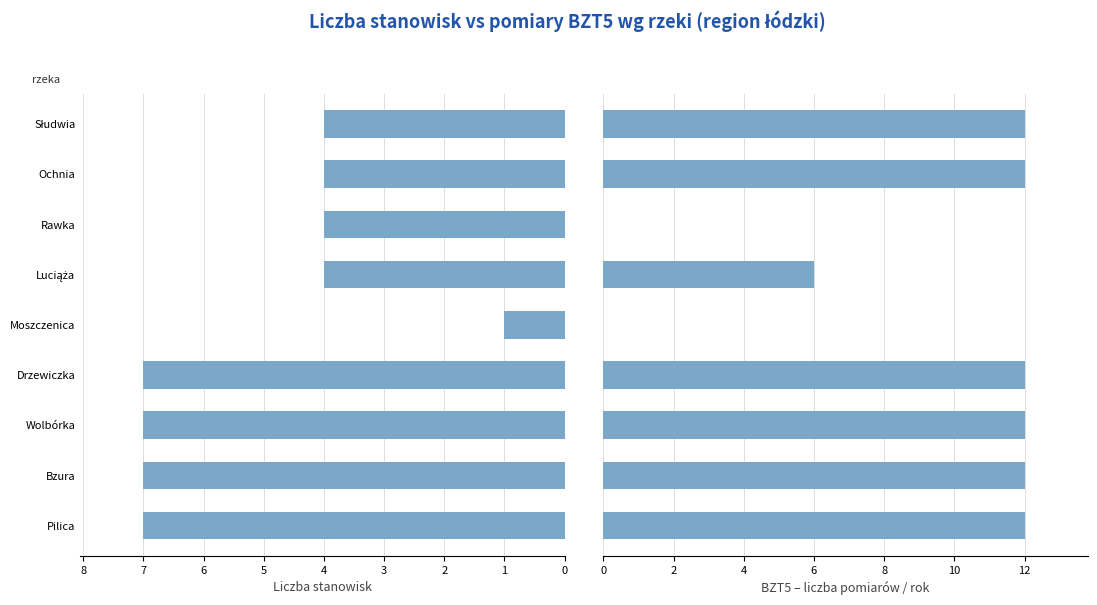

What is the difference between the second highest and second lowest values in the Liczba stanowisk series?

3